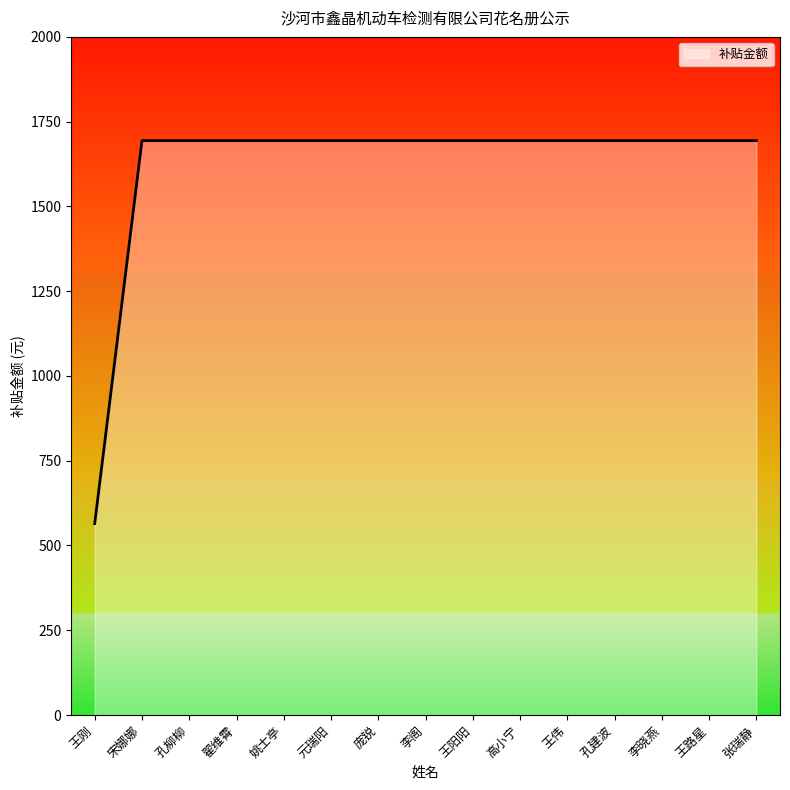

How many lines are shown in the chart?

1